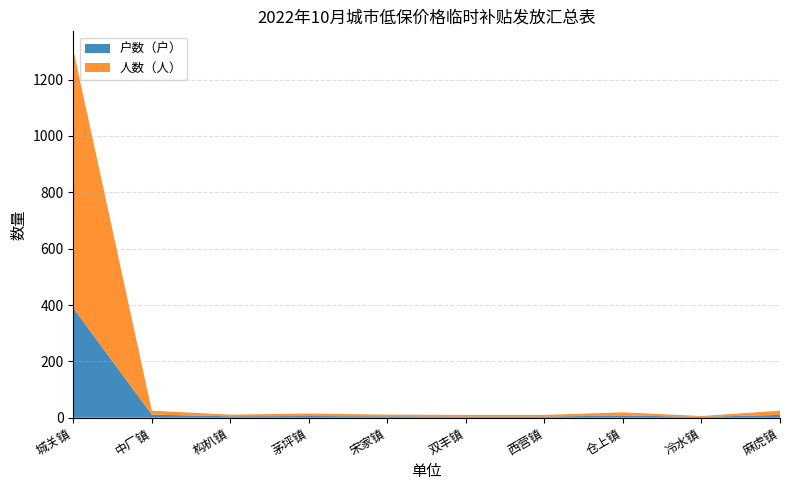

Reading left to right, what are all the values shown in this chart?

户数（户）: 389	11	5	6	5	4	4	8	3	10
人数（人）: 917	14	6	9	6	6	6	11	3	15